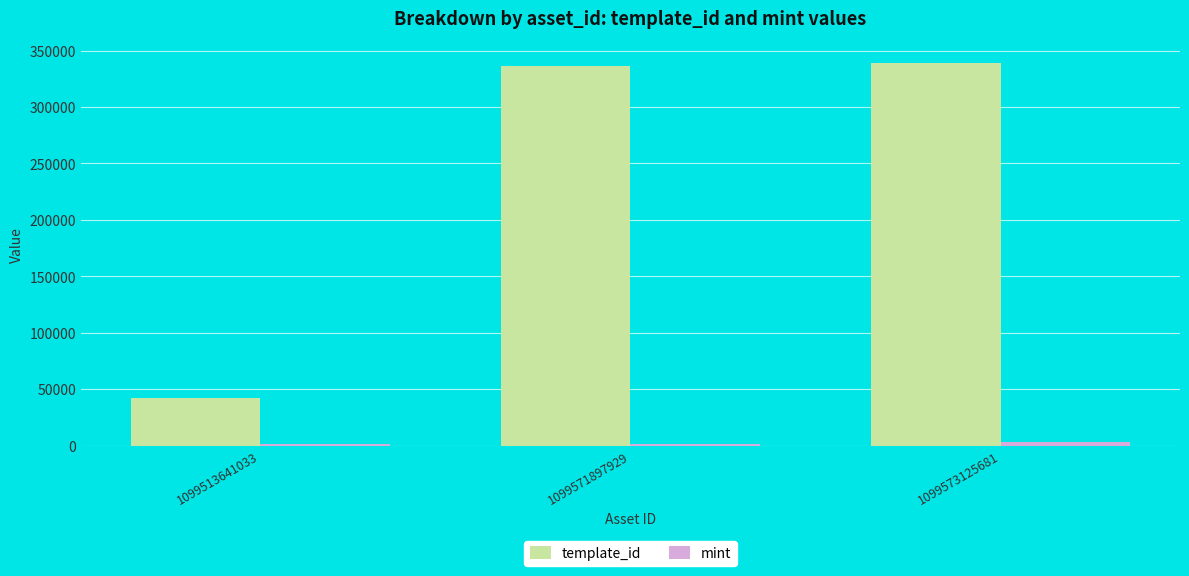

What is the difference between the maximum and minimum values in the template_id series?

296808